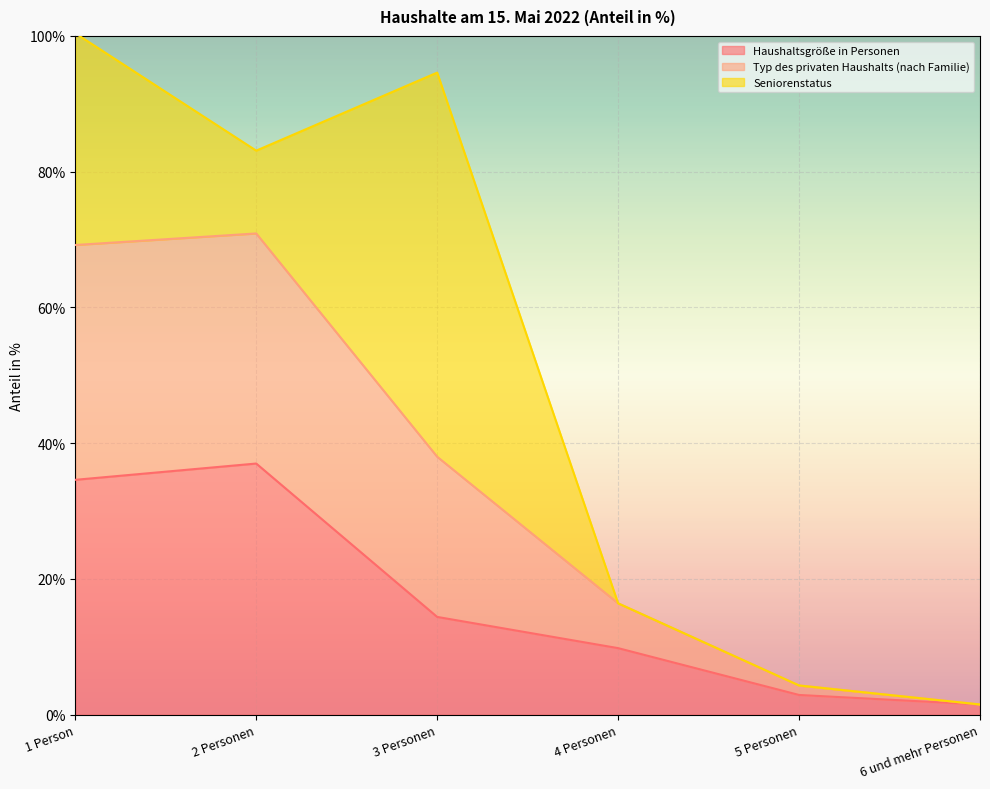

True or false: Typ des privaten Haushalts (nach Familie) and Haushaltsgröße in Personen intersect in this chart.

False